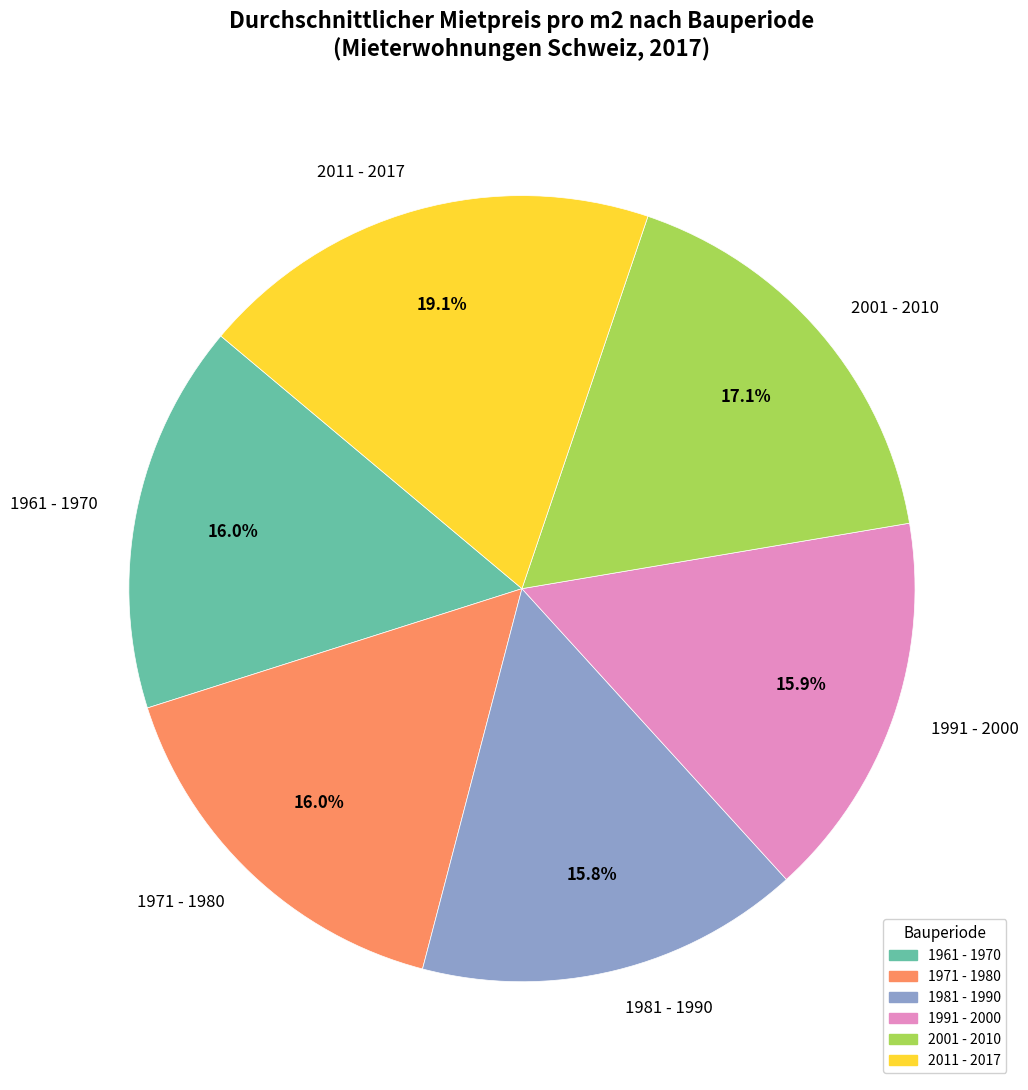

Does 1991 - 2000 account for over 50% of the chart?

No